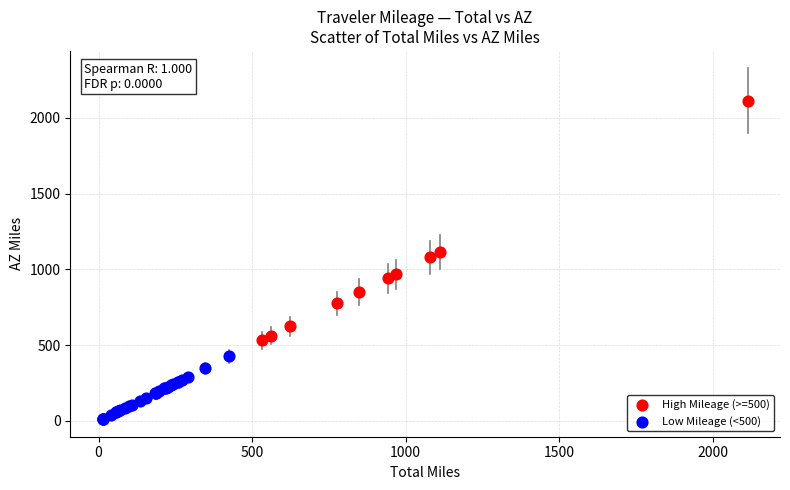

Which series reaches the maximum Y coordinate?

High Mileage (>=500)